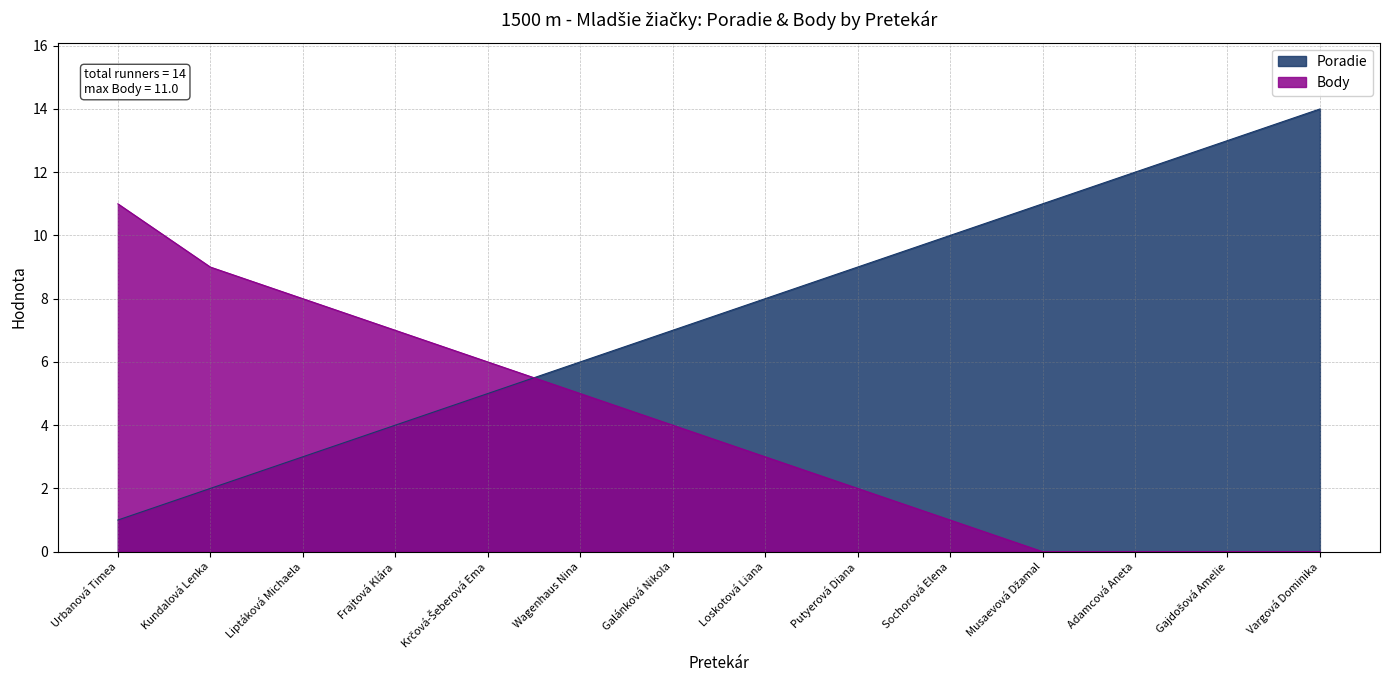

How many times do Poradie and Body cross each other?

1